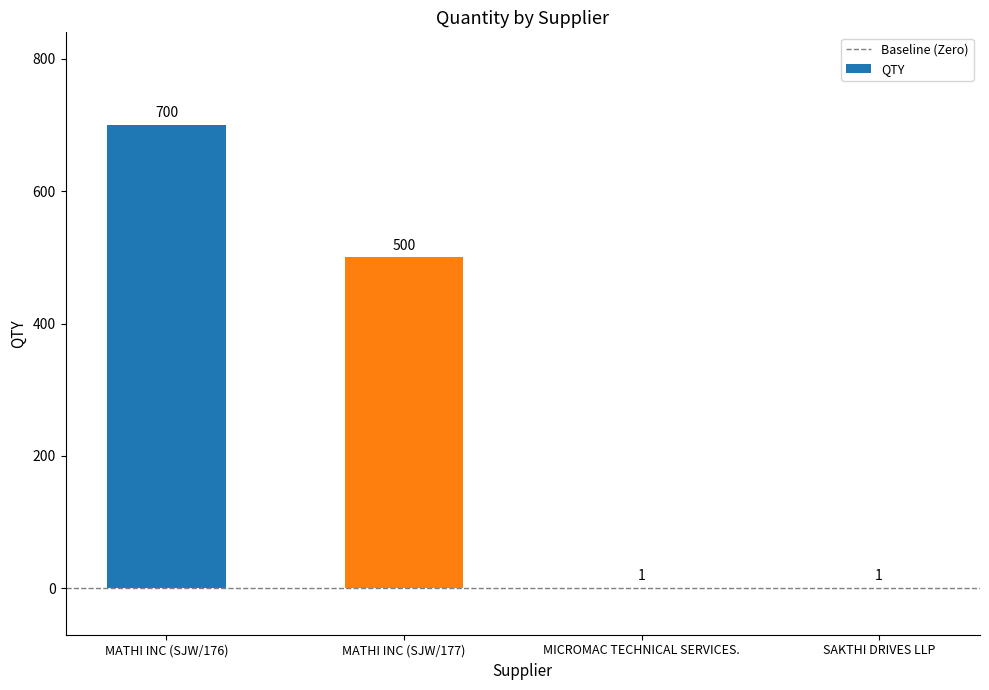

Between MATHI INC (SJW/177) and SAKTHI DRIVES LLP, which is larger?

MATHI INC (SJW/177)